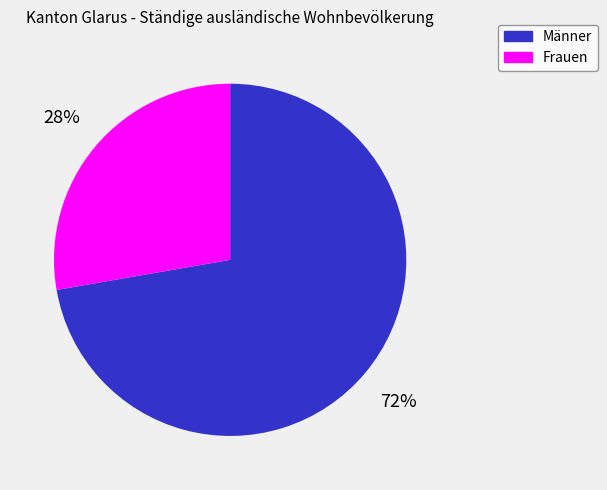

Which category accounts for the majority?

Männer